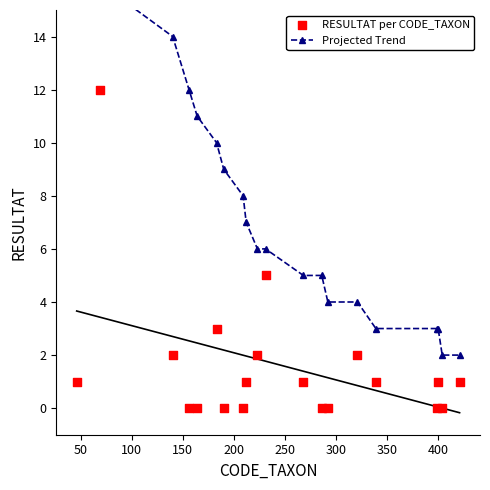

At how many categories does at least one series exceed 2?

18